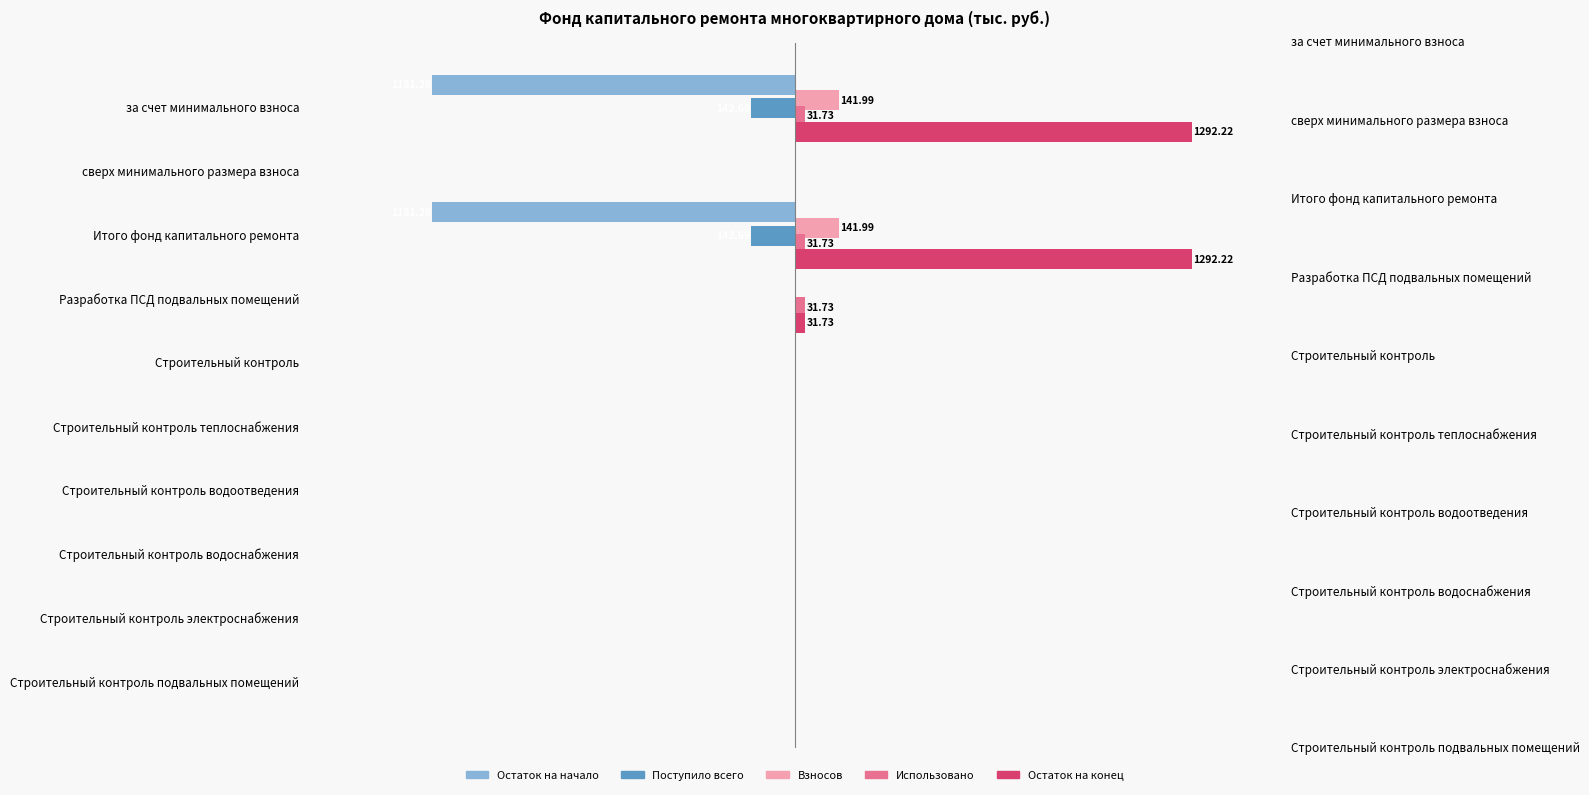

How many bars are there in total?

50